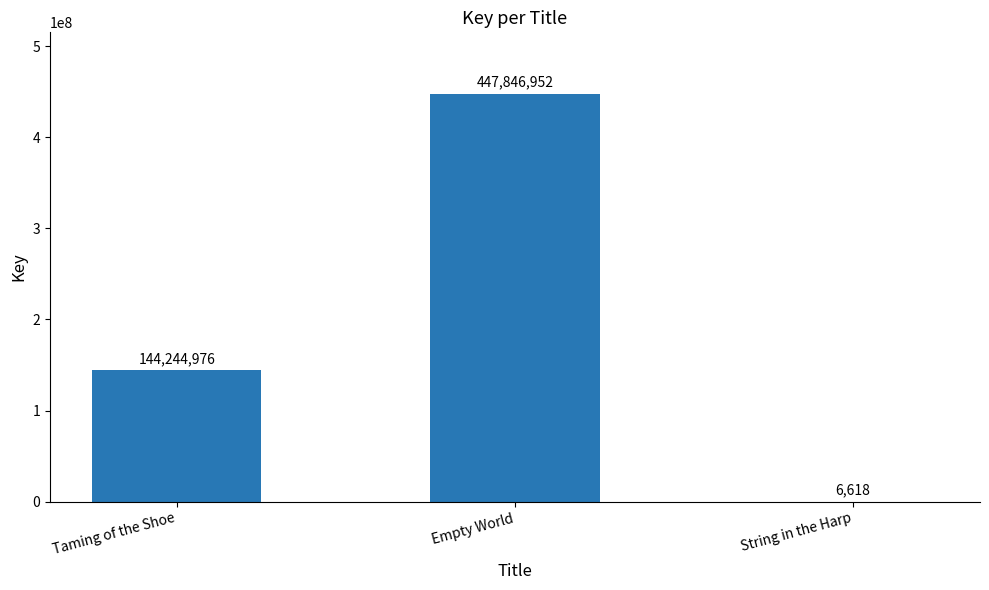

Read the value at Empty World, to the nearest 100.

447847000